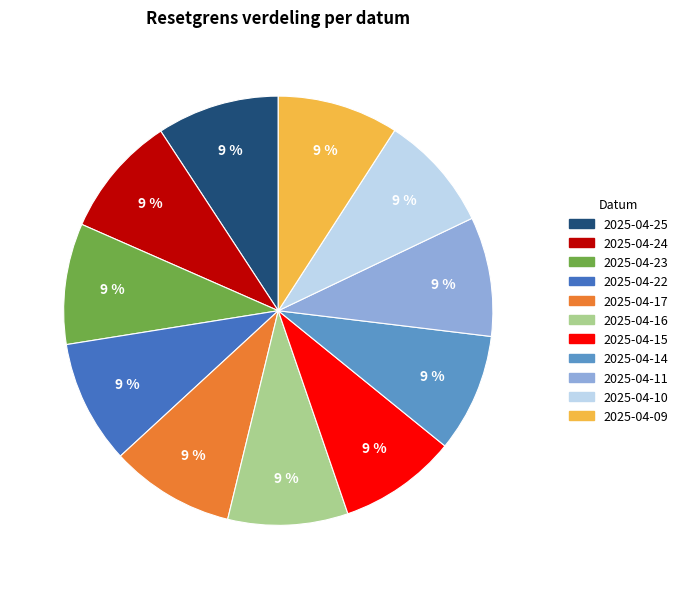

Combined, do 2025-04-23 and 2025-04-09 account for over 50%?

No